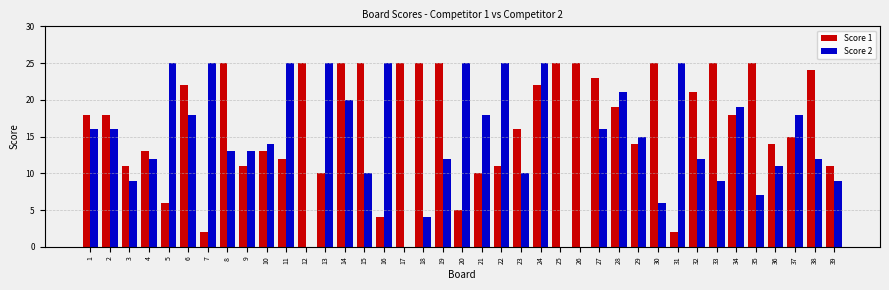

The Score 2 series shows 12 at 26. True or false?

False